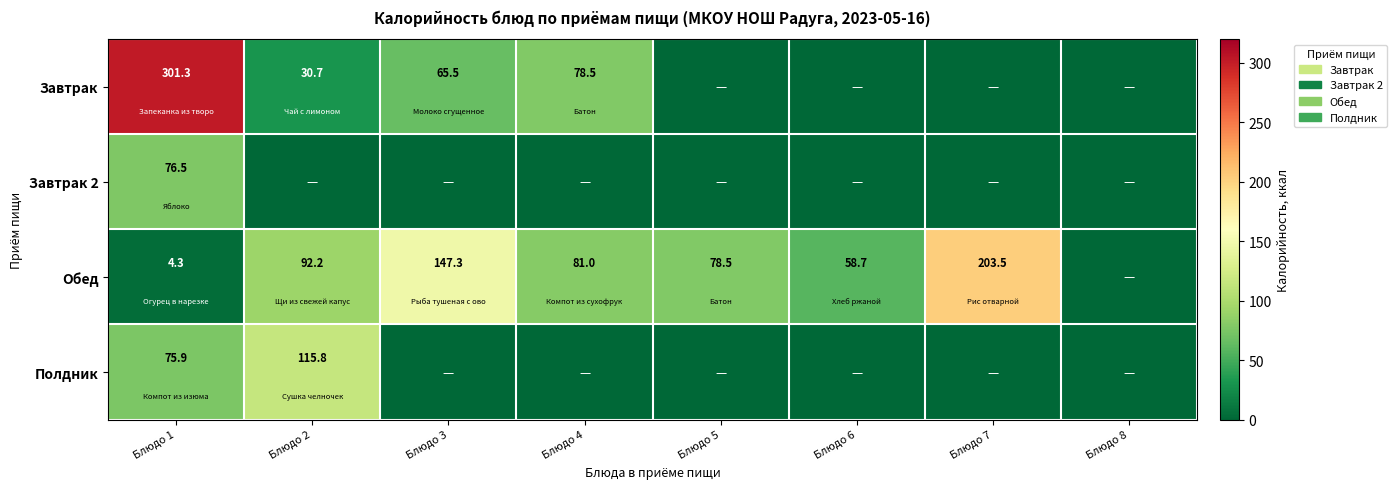

Is the value of Полдник at Блюдо 1 greater than the value of Обед at Блюдо 1?

Yes